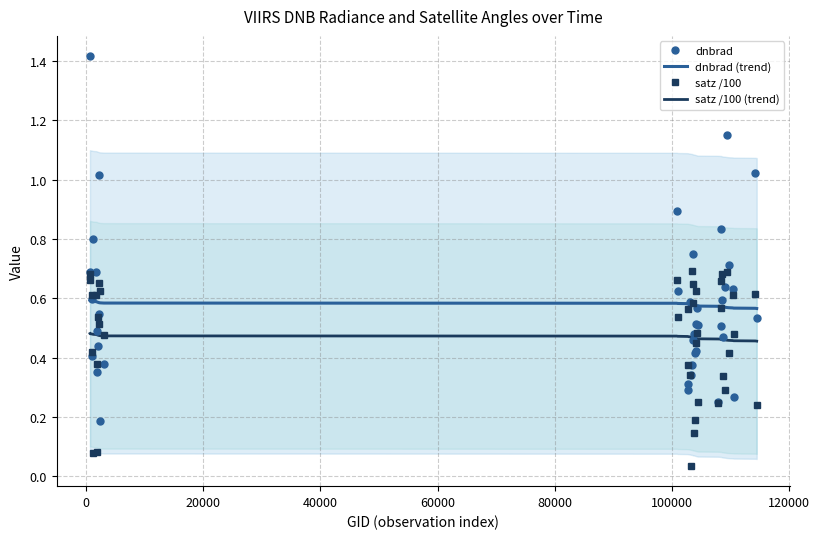

Which series has the largest total across all categories?

dnbrad